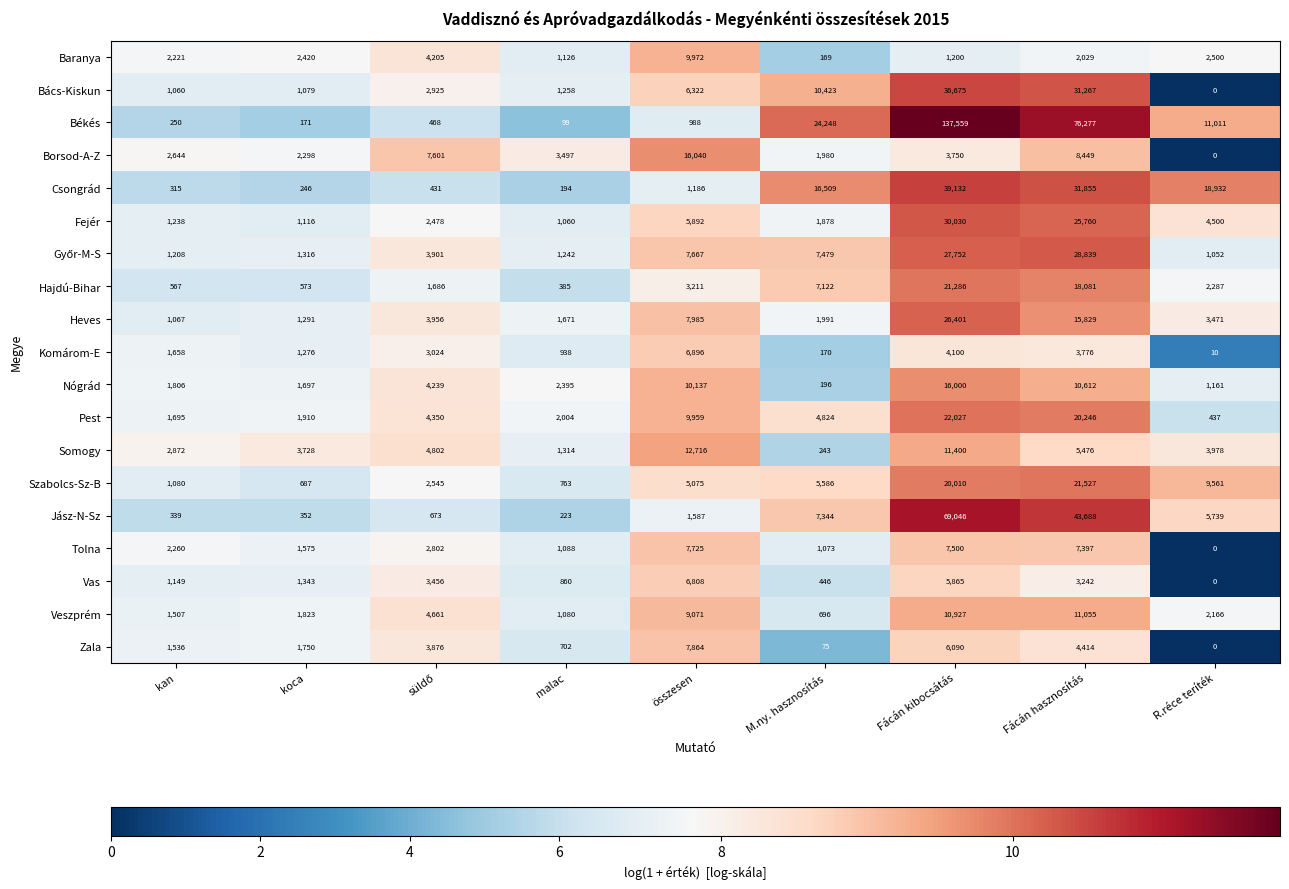

Is it true that Szabolcs-Sz-B equals 5075 at összesen?

True